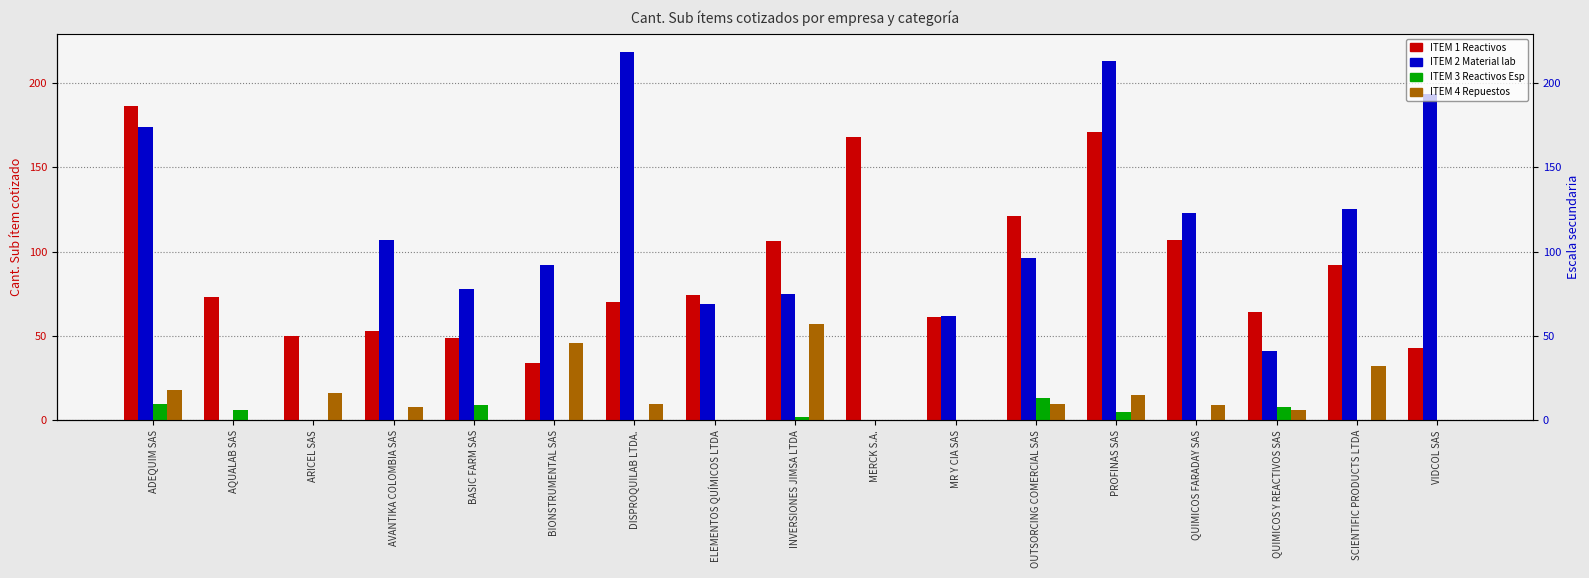

What is the difference between the maximum and minimum values in the ITEM 3 Reactivos Esp series?

13